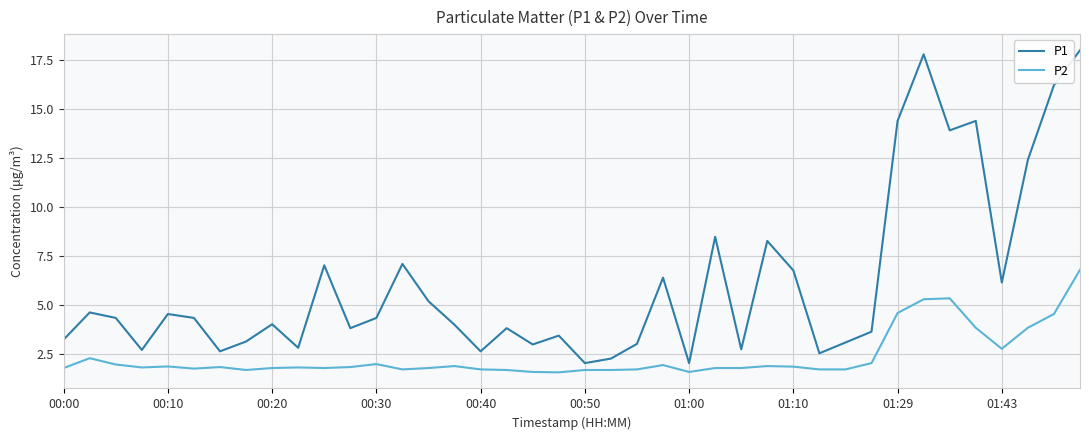

Rank the series by their average value, from highest to lowest.

P1, P2